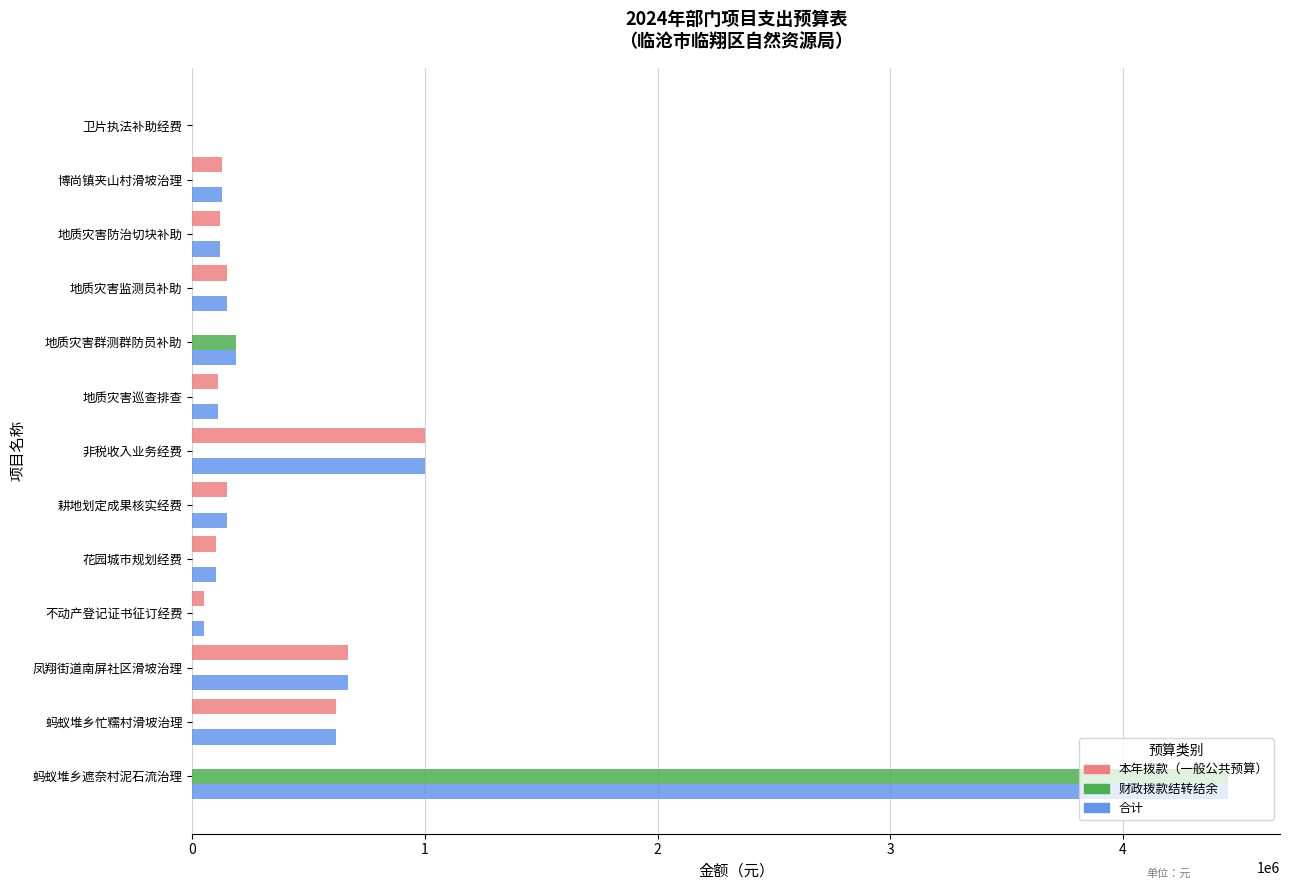

Which series has the largest range (max minus min)?

财政拨款结转结余